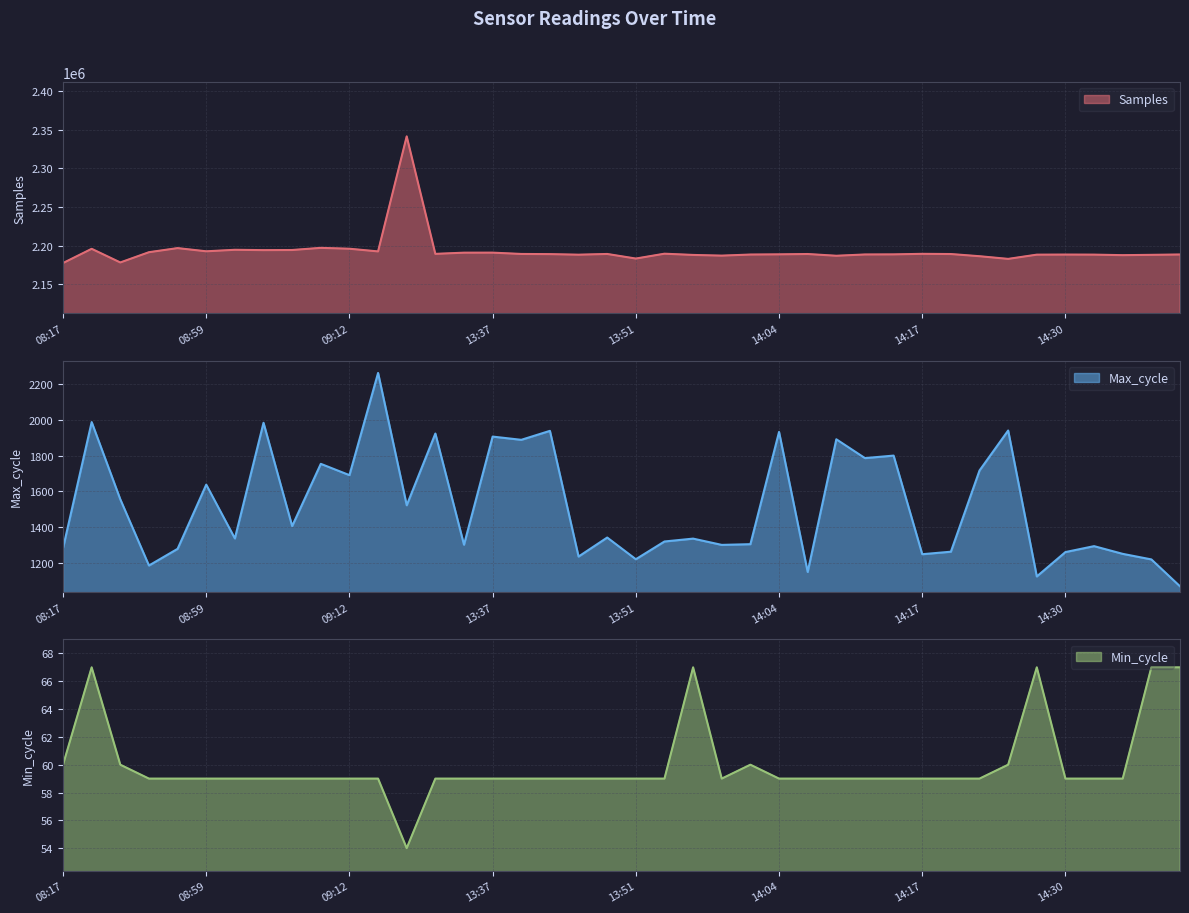

True or false: Min_cycle has a value of 20 at 14:04.

False